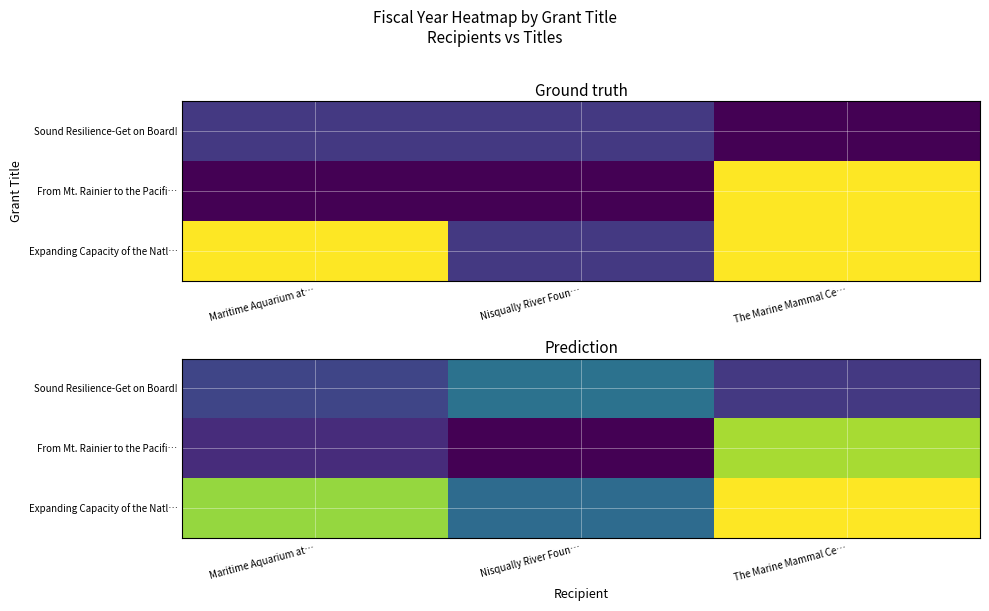

Which series has the largest range (max minus min)?

From Mt. Rainier to the Pacifi…